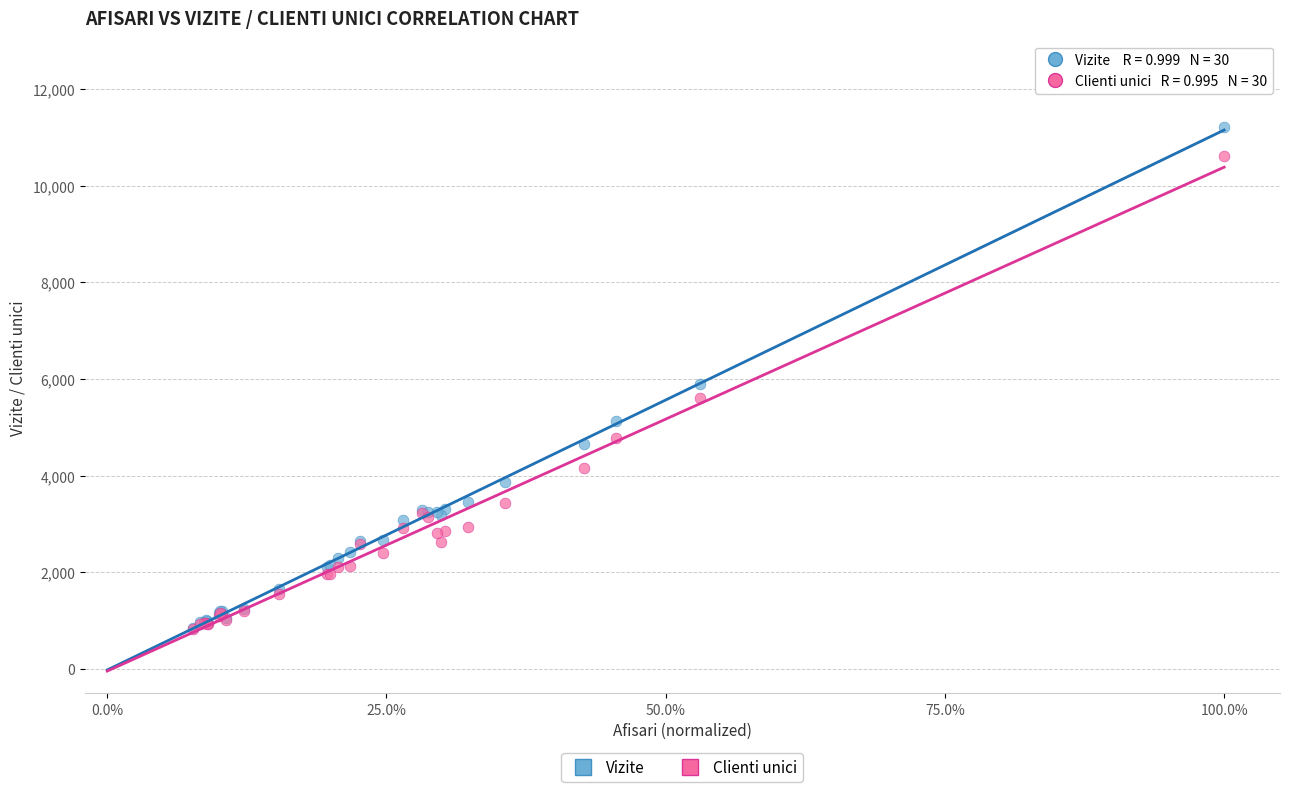

What are all the series names shown in the legend?

Vizite, Clienti unici